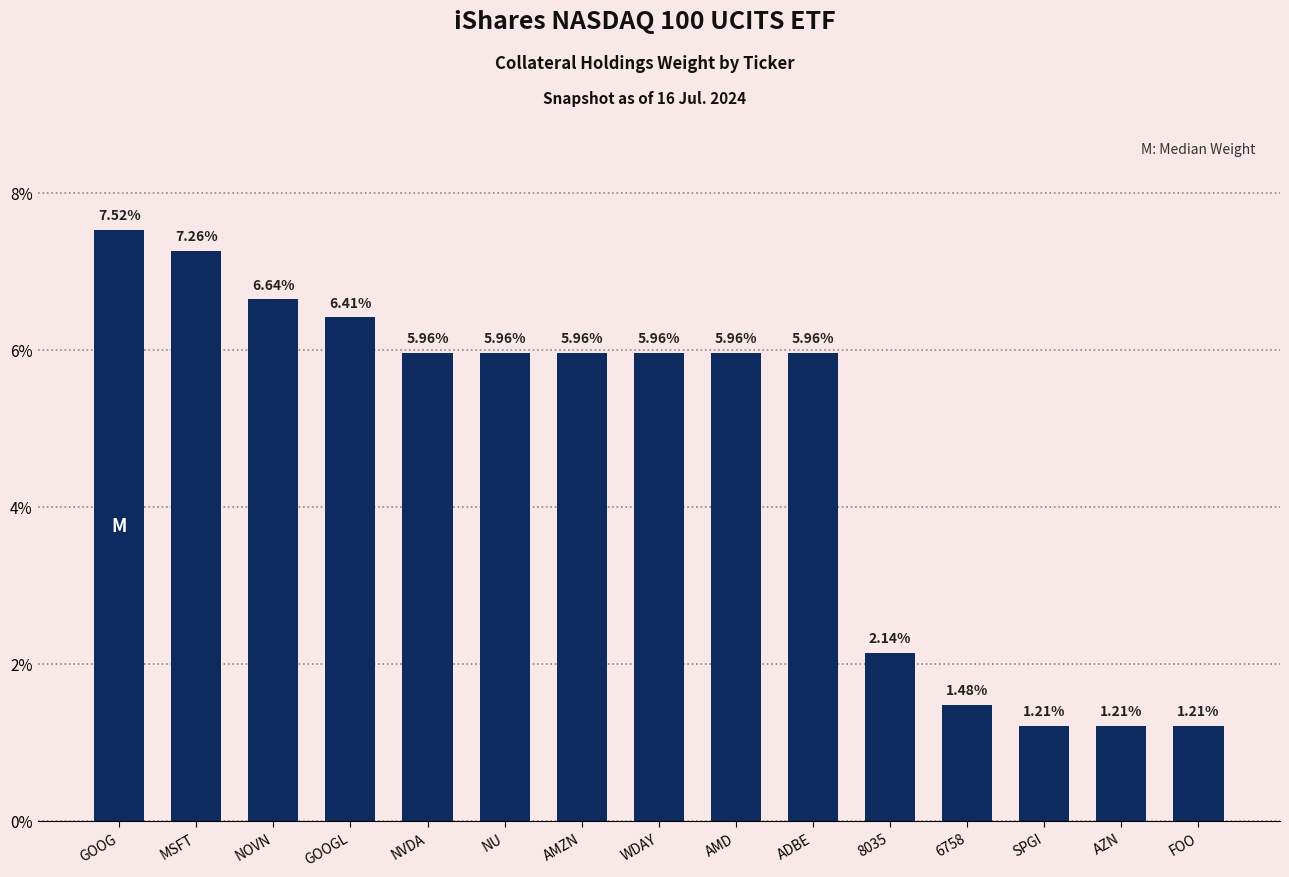

Where does the data first go above 5?

GOOG